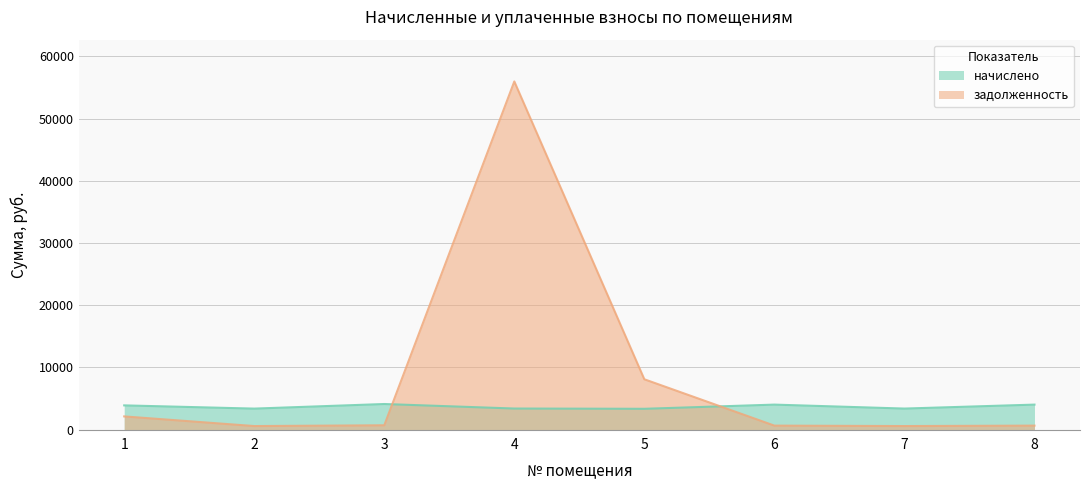

At which label is начислено closest to 3721?

1